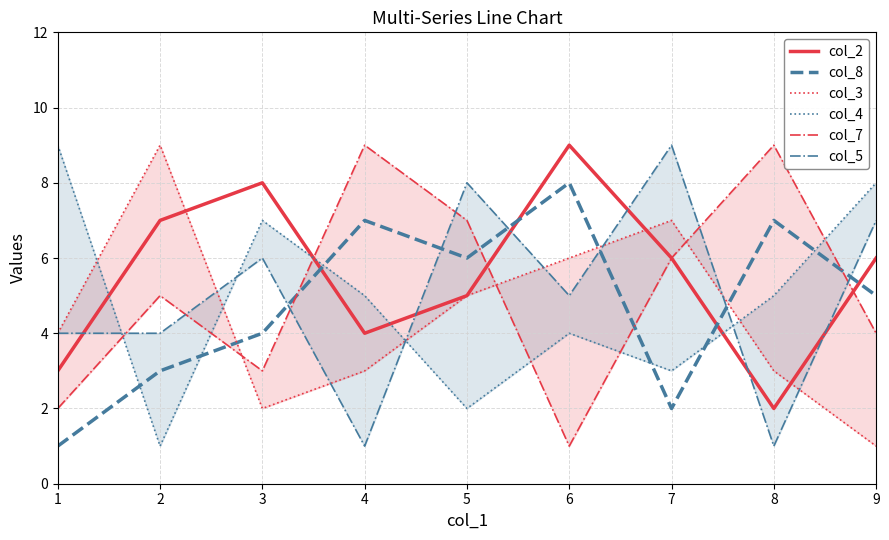

At which category is the sum across all series the highest?

5